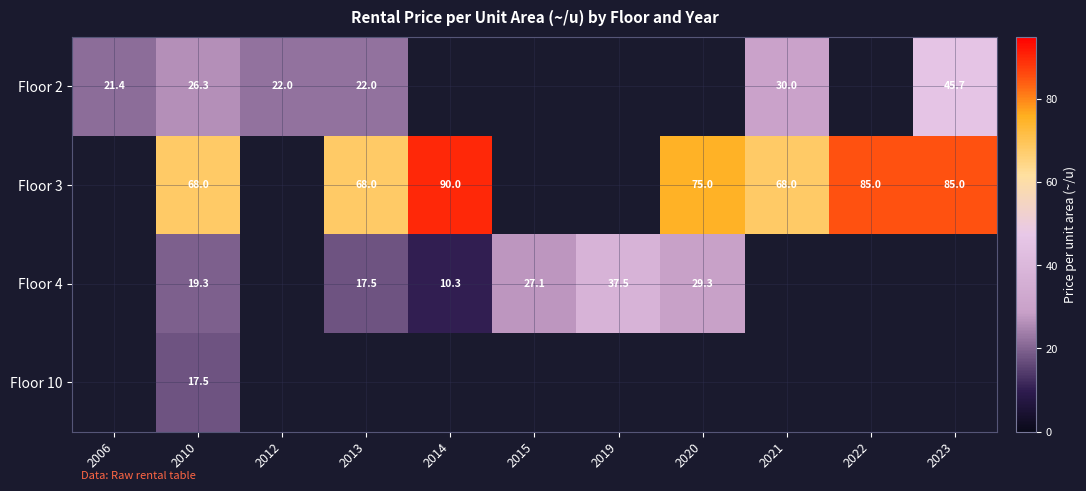

At how many categories does at least one series exceed 63?

7